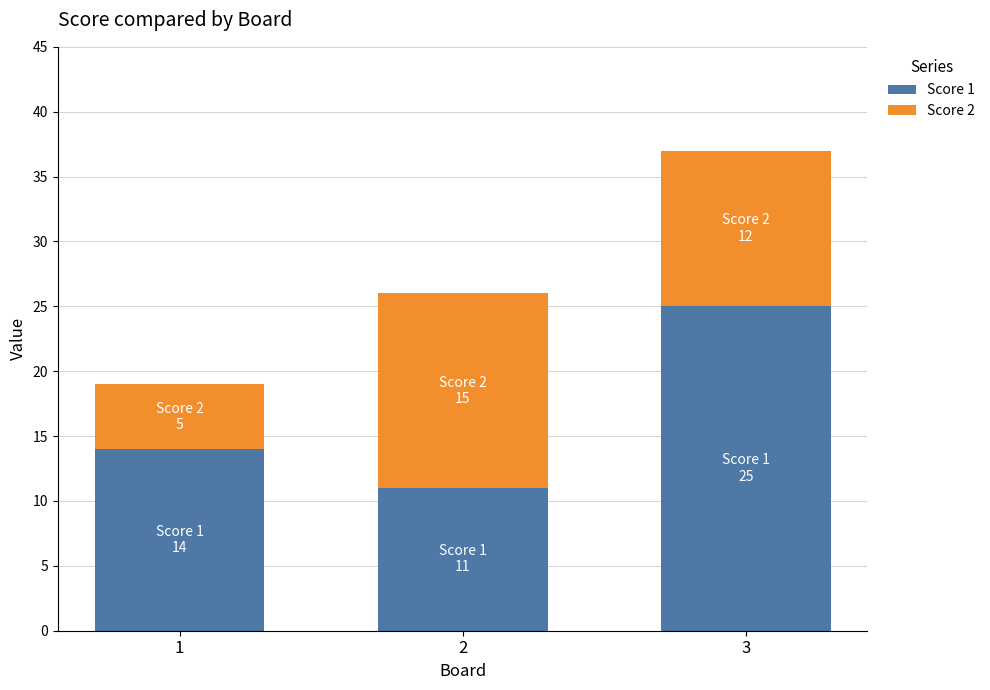

What is the total value across all series at 2?

26